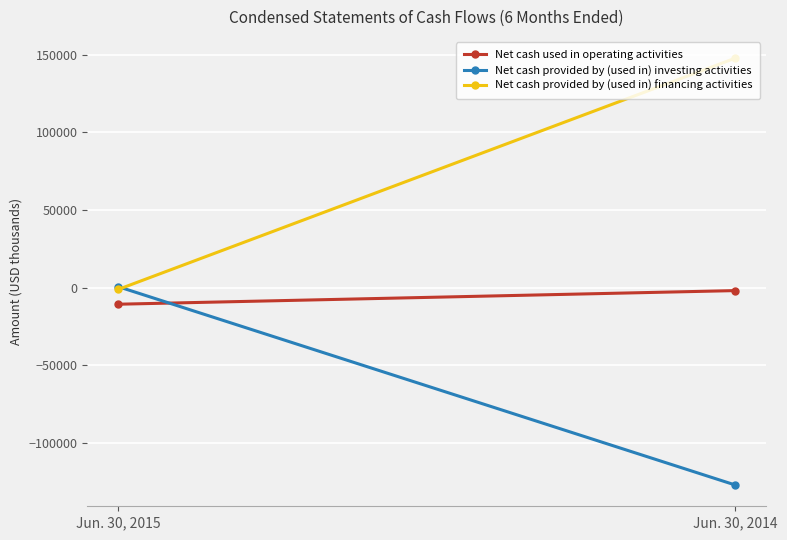

What is the average value of the Net cash provided by (used in) financing activities series?

73281